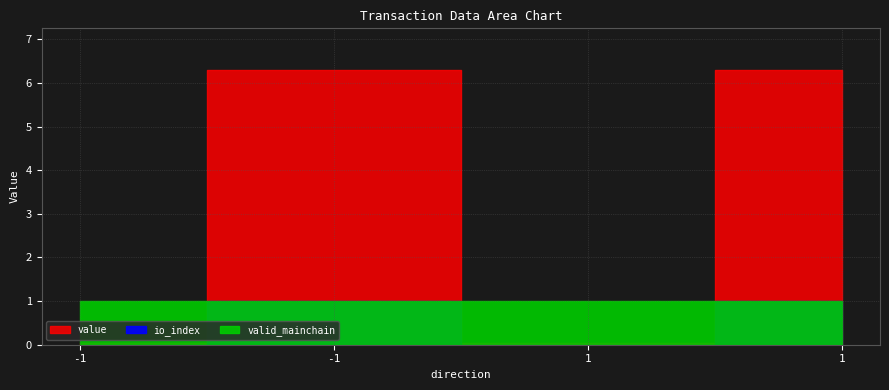

How many lines are shown in the chart?

3